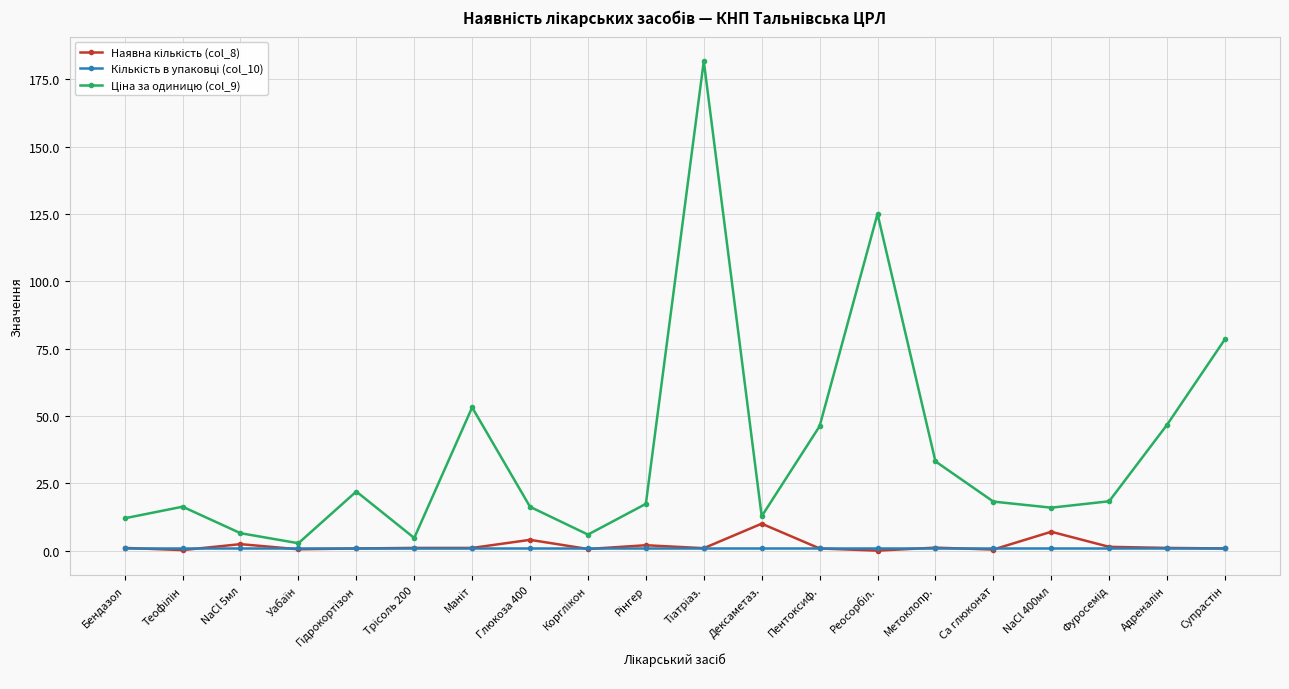

What is the label of the 8th point from the right?

Пентоксиф.